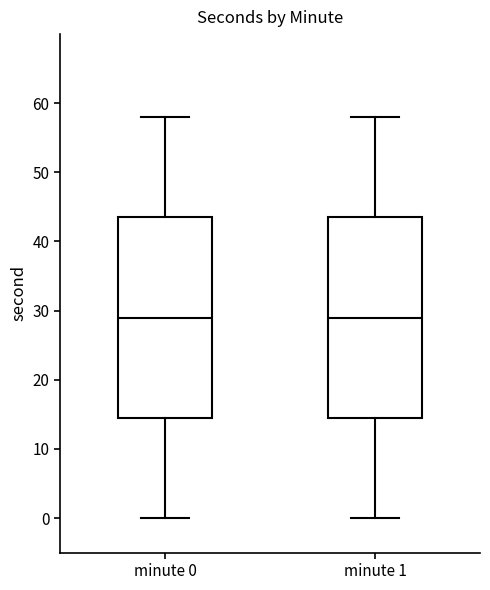

Where does the upper whisker of the box for minute 0 end on the y-axis? The values are not printed on the chart, so give them approximately, as read against the axis.

58